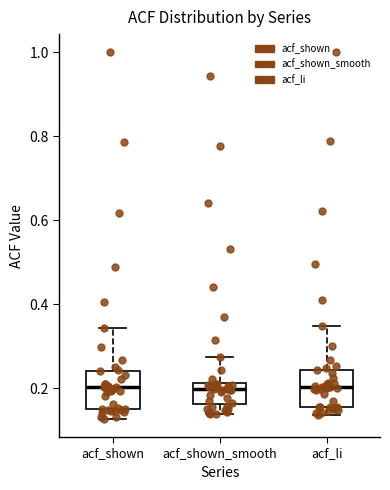

Reading left to right, transcribe this box plot: for each box, give where its median line is, the range the box spans, and where its two whiskers end, as read against the y-axis. The values are not printed on the chart, so give them approximately, as read against the axis.

acf_shown: median 0.20, box 0.16 to 0.24, whiskers 0.12 to 0.34
acf_shown_smooth: median 0.20, box 0.16 to 0.22, whiskers 0.14 to 0.28
acf_li: median 0.20, box 0.16 to 0.24, whiskers 0.14 to 0.34